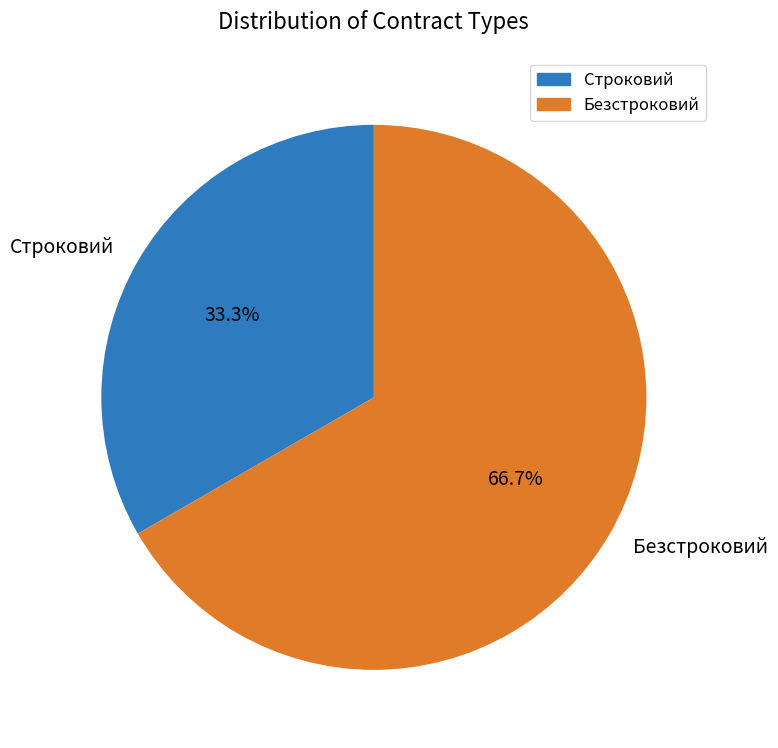

Which slice is the largest?

Безстроковий